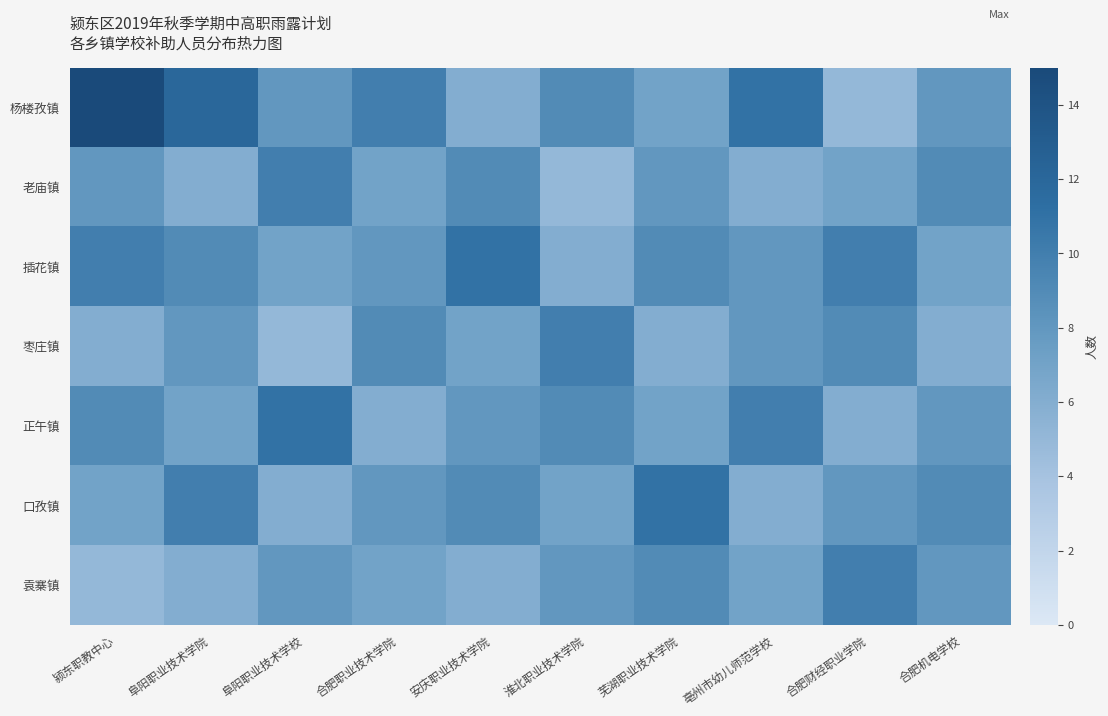

Which series has the largest range (max minus min)?

杨楼孜镇